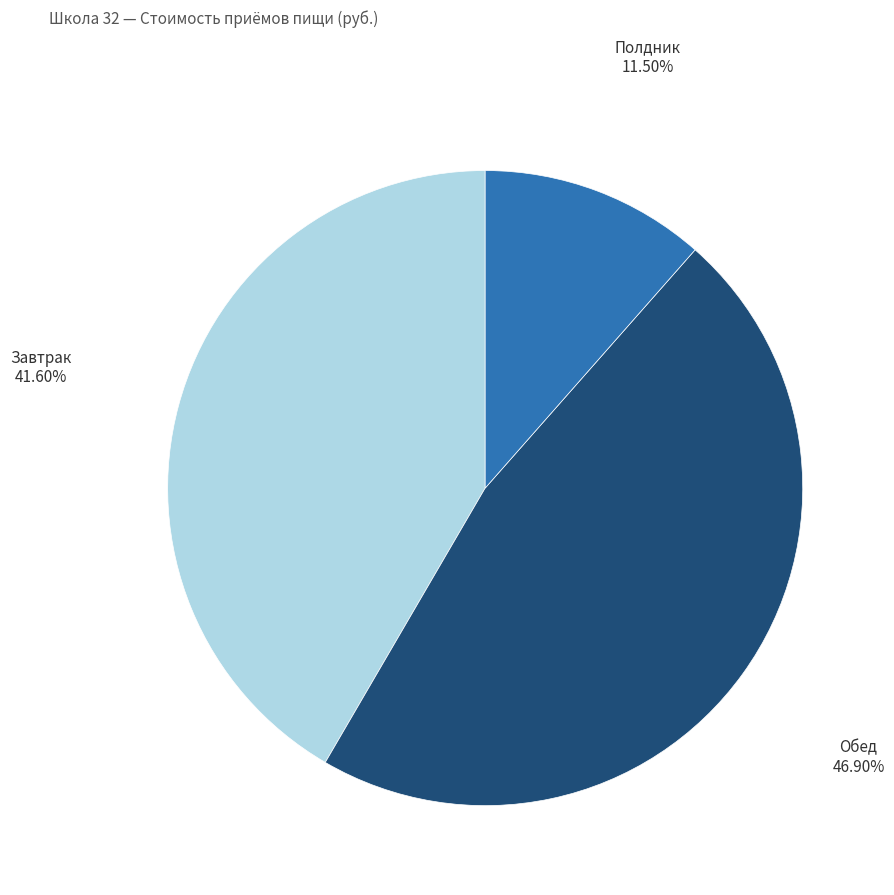

How many slices are in this pie chart?

3